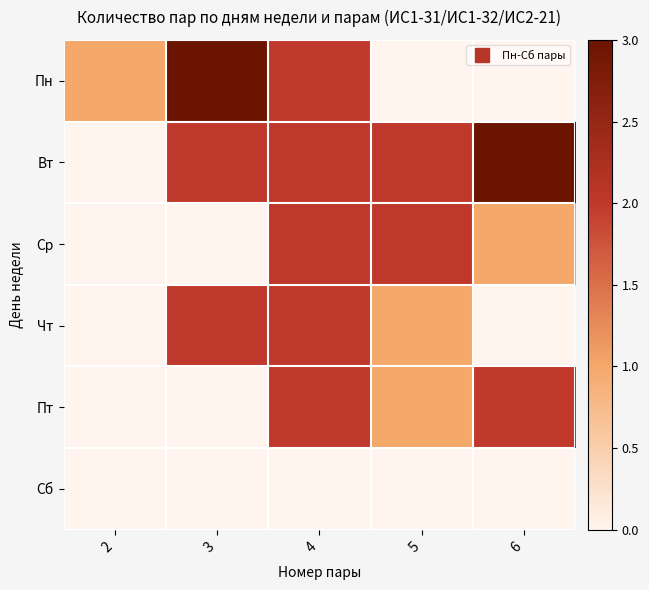

At which category is the sum across all series the highest?

4